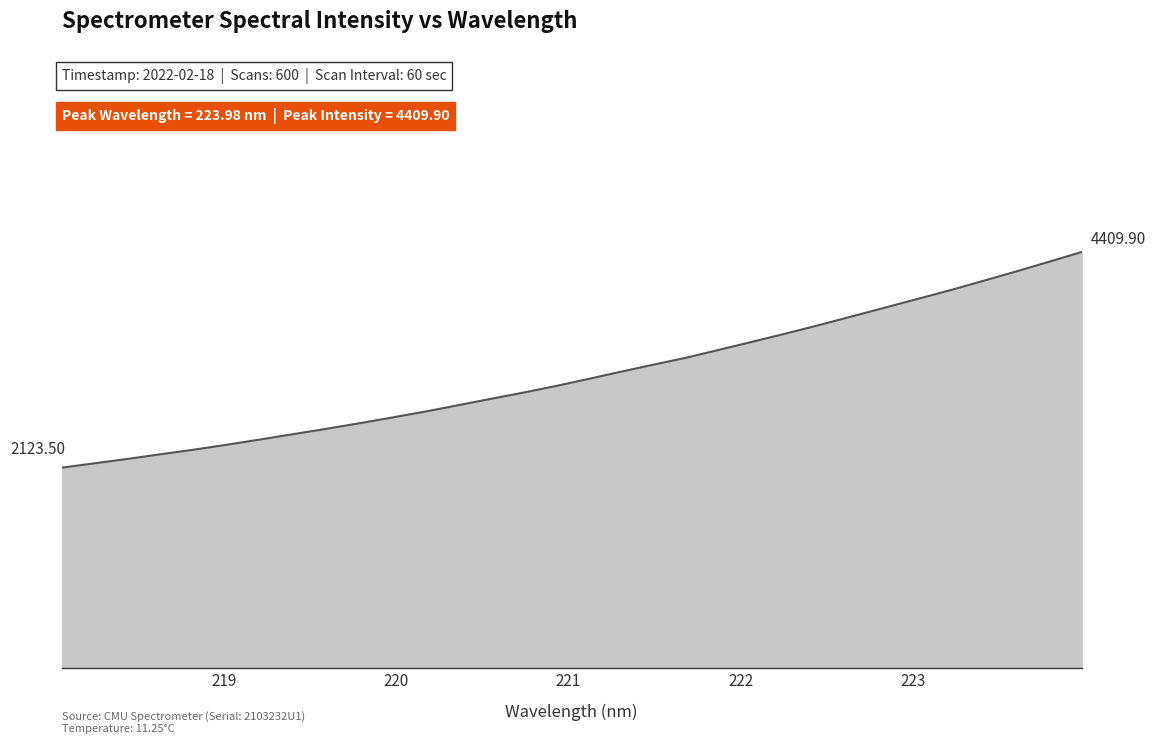

Does the chart have visible grid lines?

No